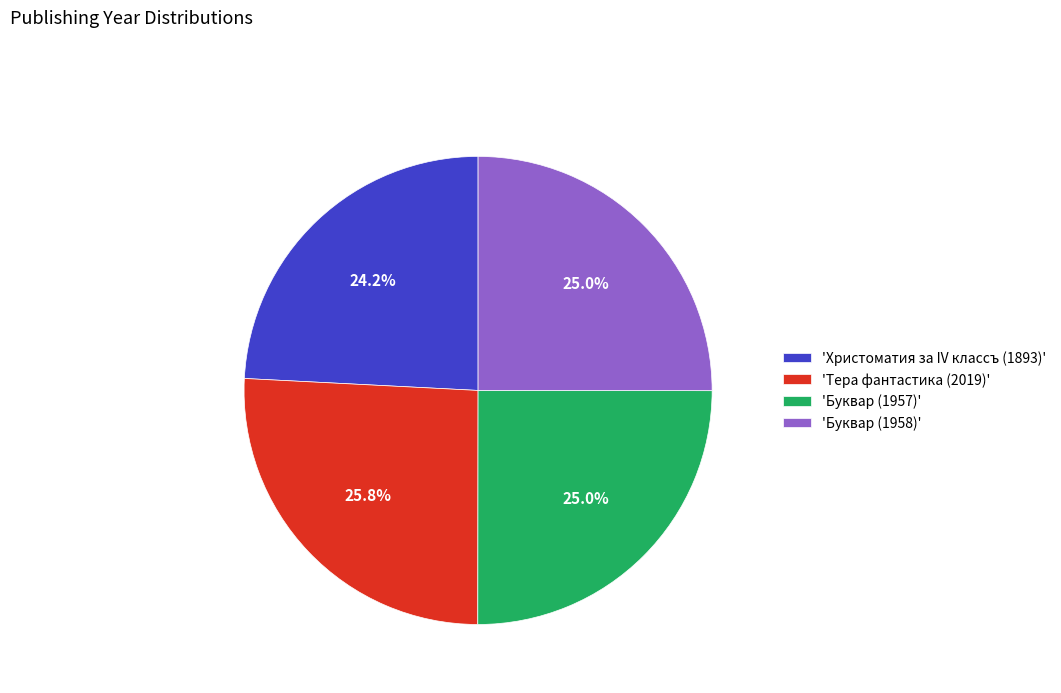

What percentage do 'Тера фантастика (2019)' and 'Христоматия за IV классъ (1893)' together represent?

50.0%